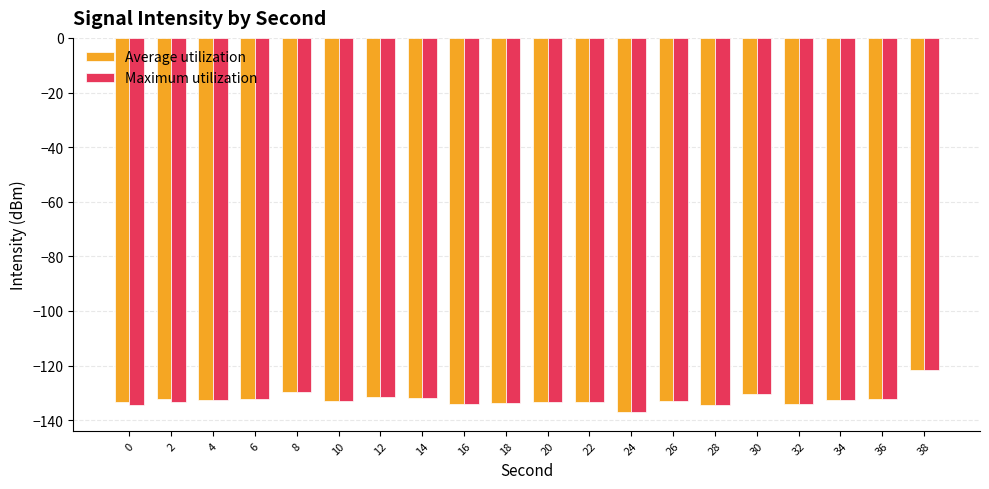

What is the sum of the Maximum utilization values at 0 and 18?

-268.3